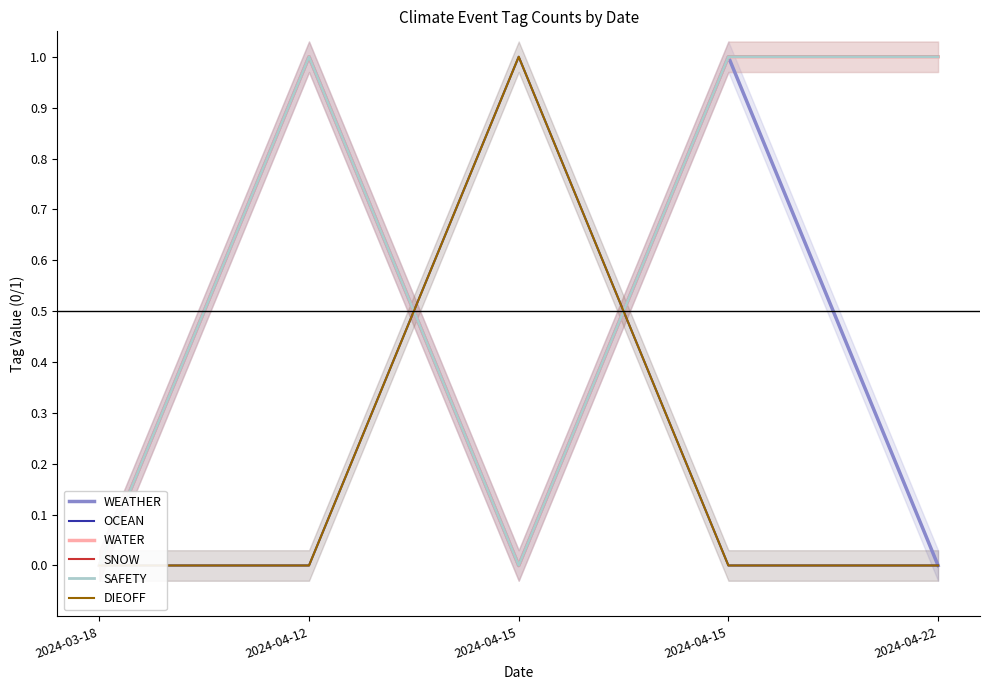

What is the label of the 2nd point from the left?

2024-04-12